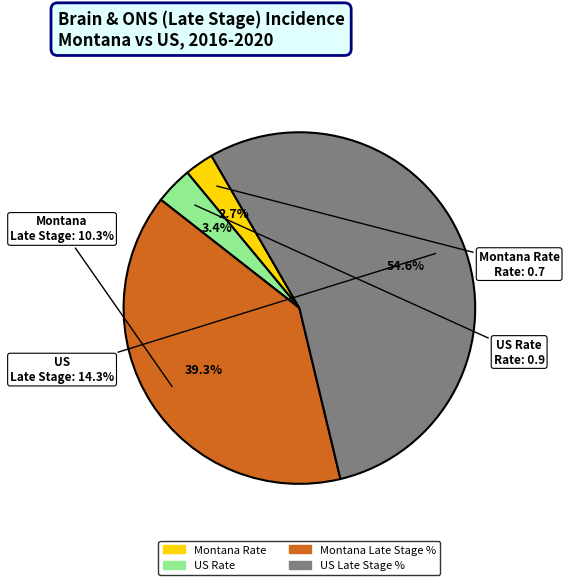

To the nearest percent, what is the combined percentage of US Rate and US Late Stage %?

58%